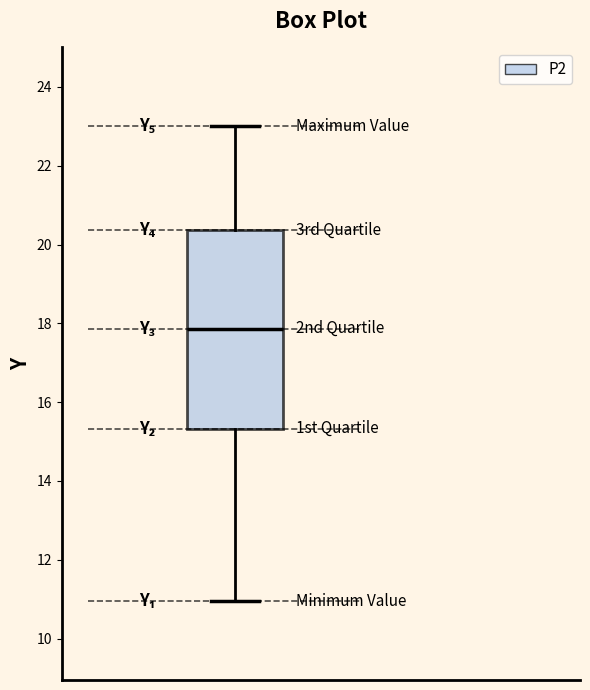

Transcribe this box plot: give where the median line is, the range the box spans, and where the two whiskers end, as read against the y-axis. The values are not printed on the chart, so give them approximately, as read against the axis.

median 17.8, box 15.4 to 20.4, whiskers 11.0 to 23.0